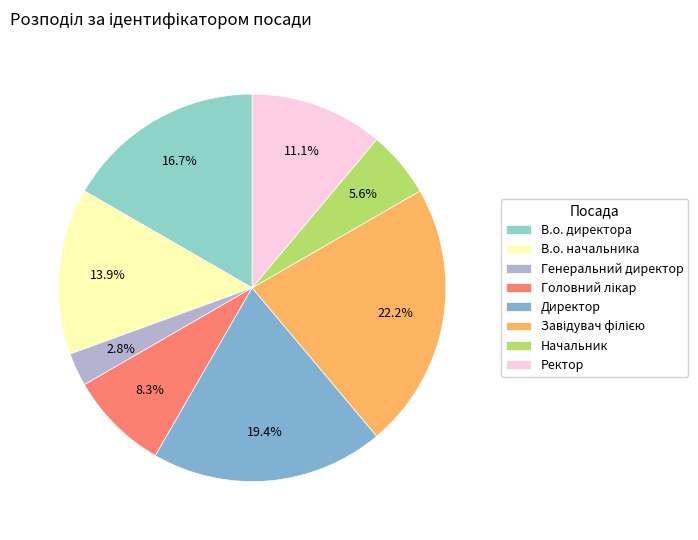

Count the number of slices in the pie.

8